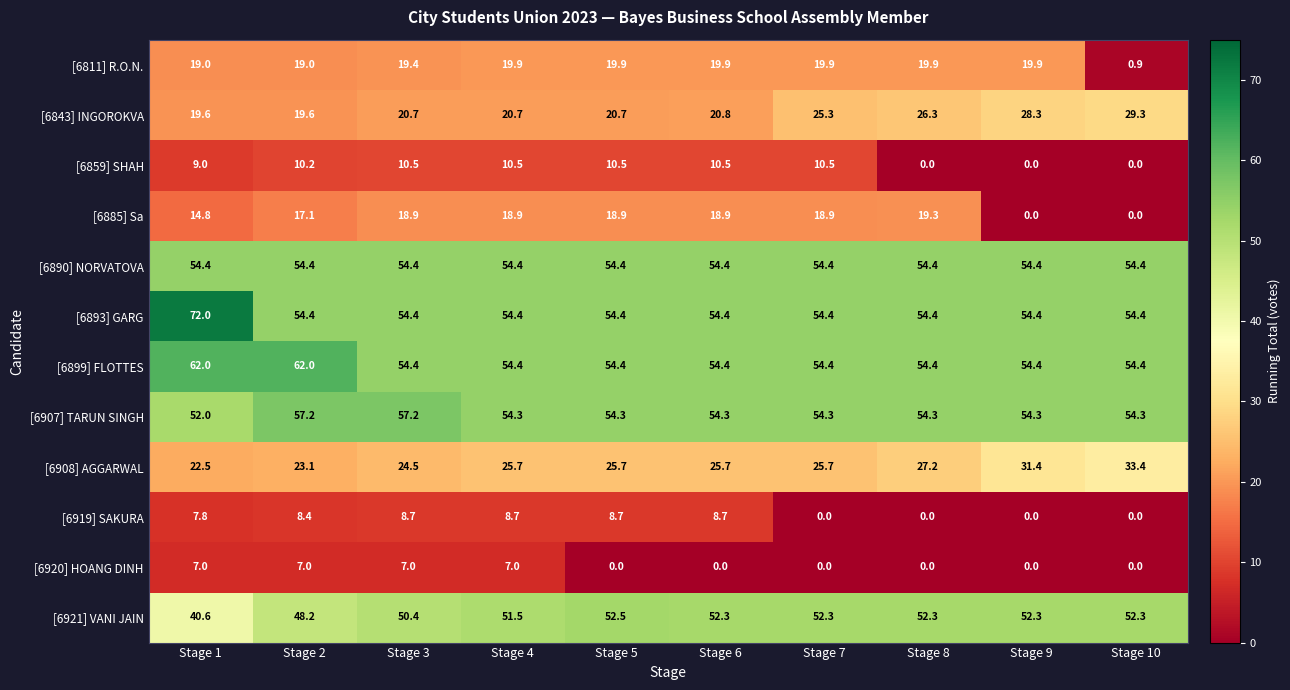

What value does the [6908] AGGARWAL series have at Stage 6?

25.7